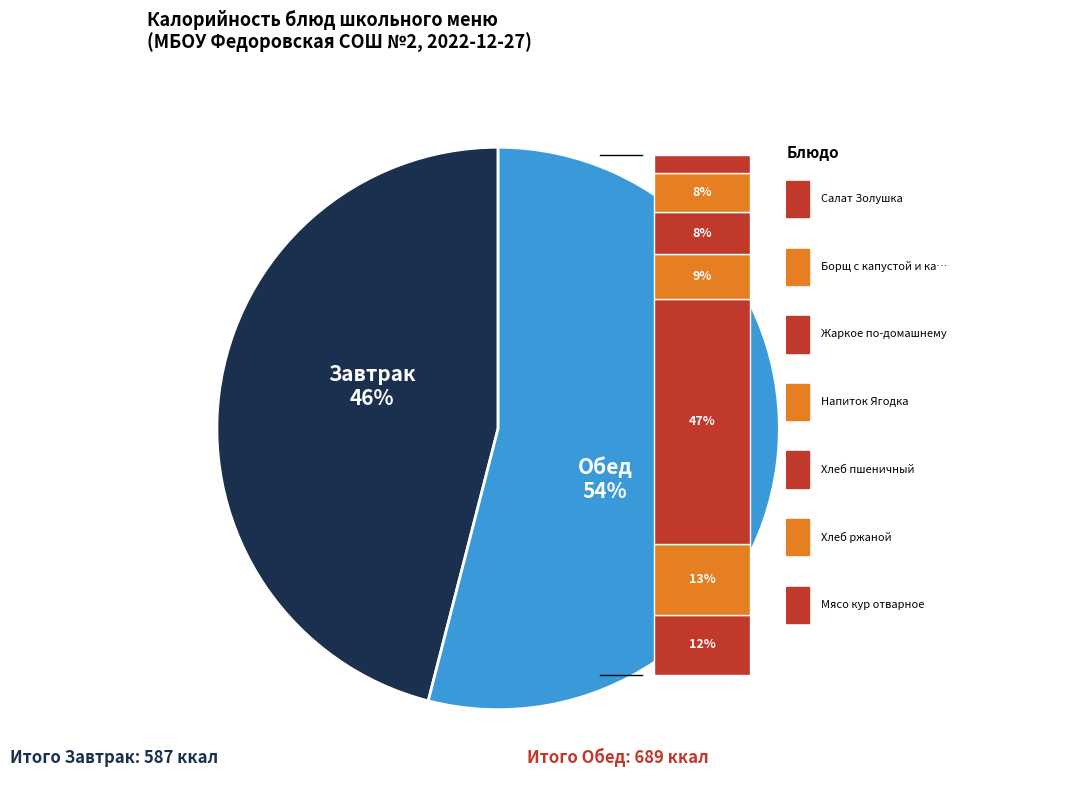

What is the total percentage of Жаркое по-домашнему and Хлеб пшеничный?

29.8%